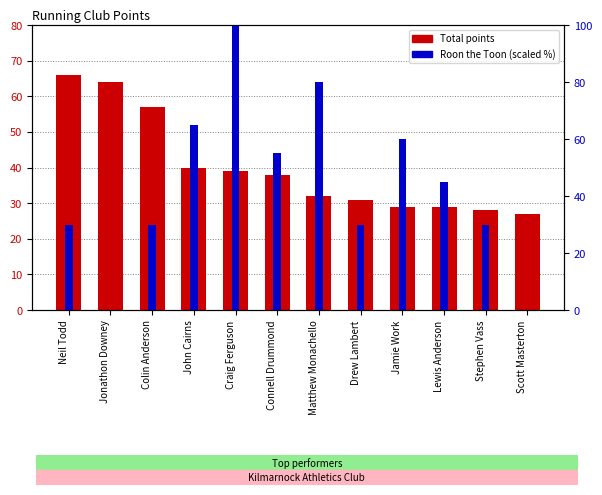

Count the number of data series in this chart.

2